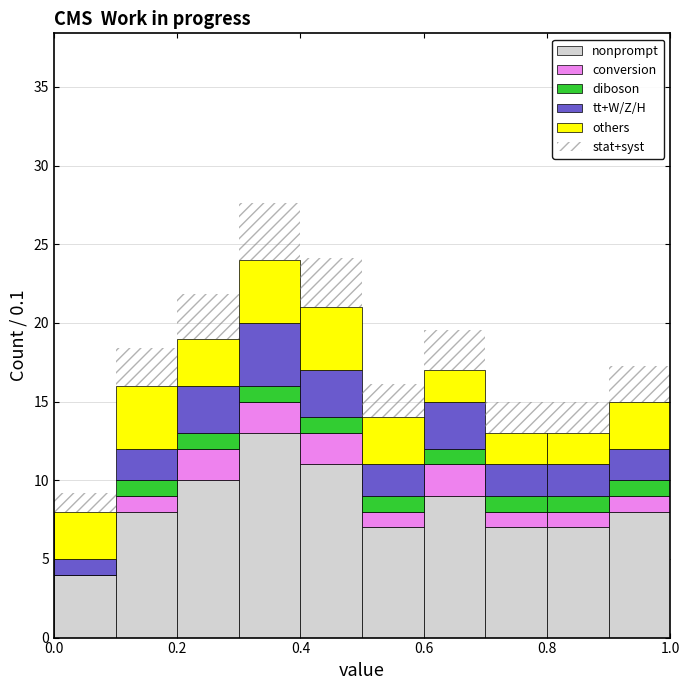

Which range on the x-axis has the tallest stacked bar (by total height)?

0.3 to 0.4